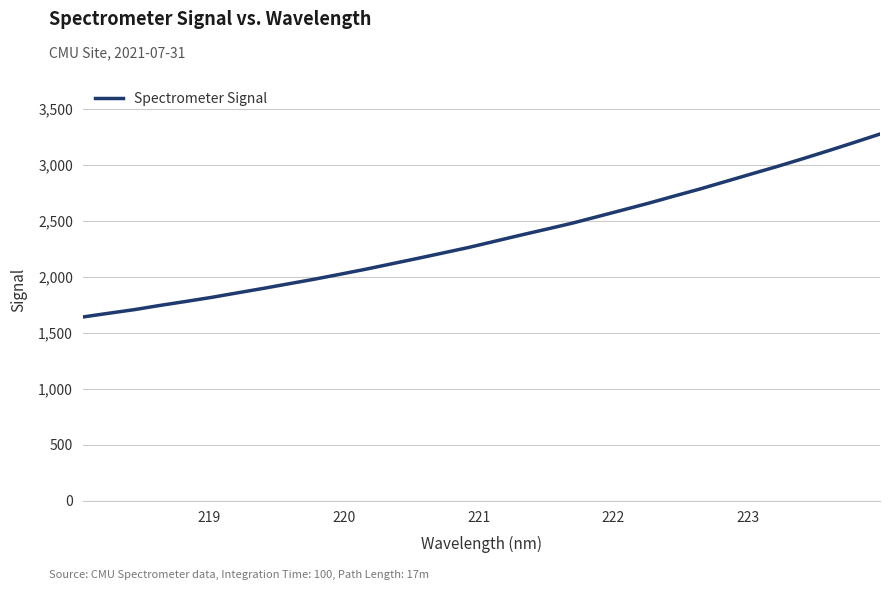

What is the greatest value displayed?

3275.0